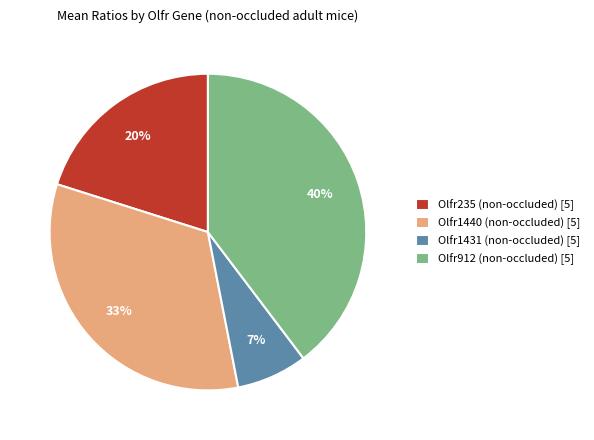

Does Olfr235 (non-occluded) represent more than half of the total?

No